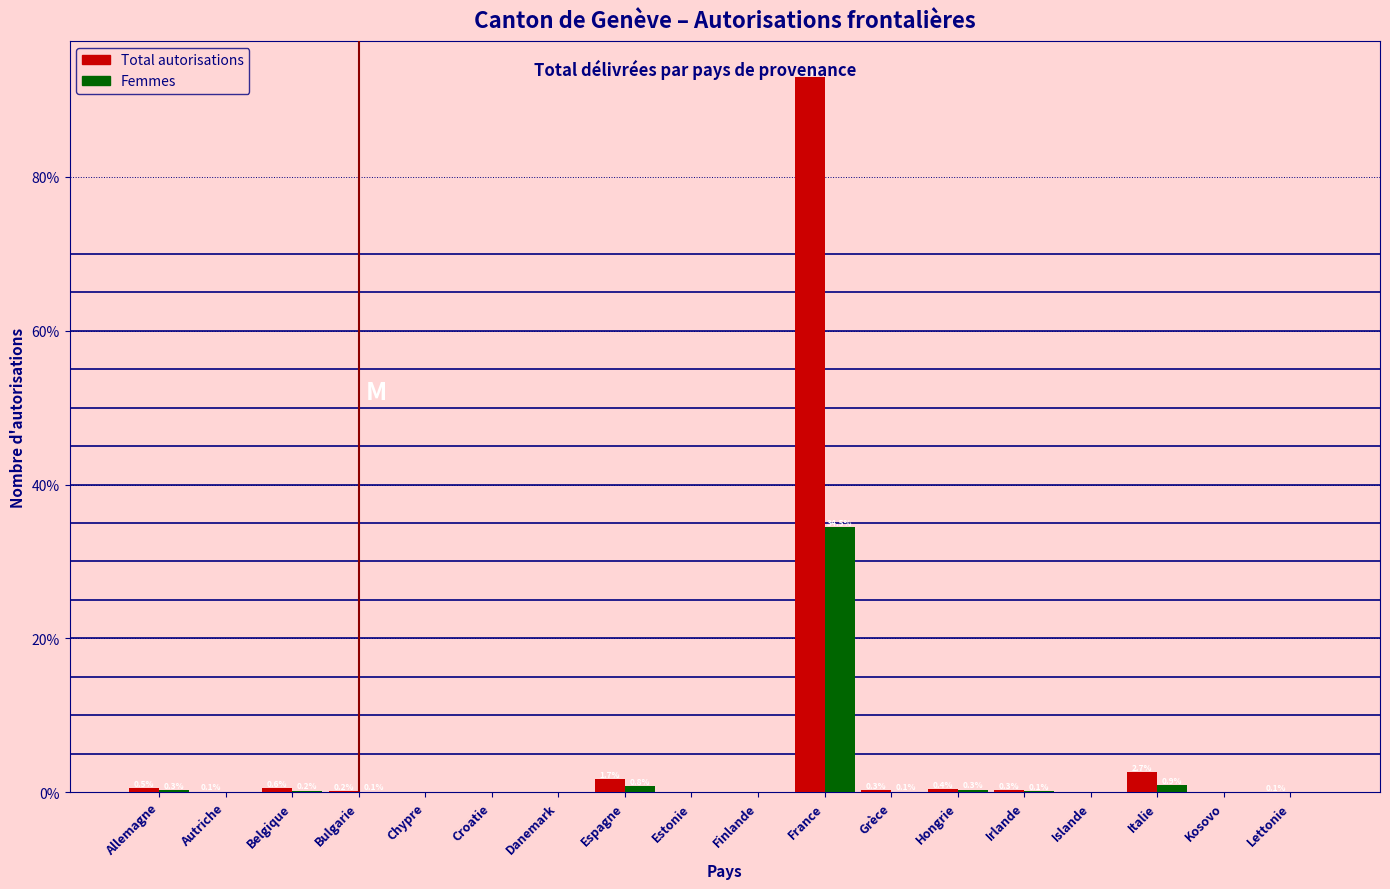

Which label corresponds to the largest value in the chart?

France